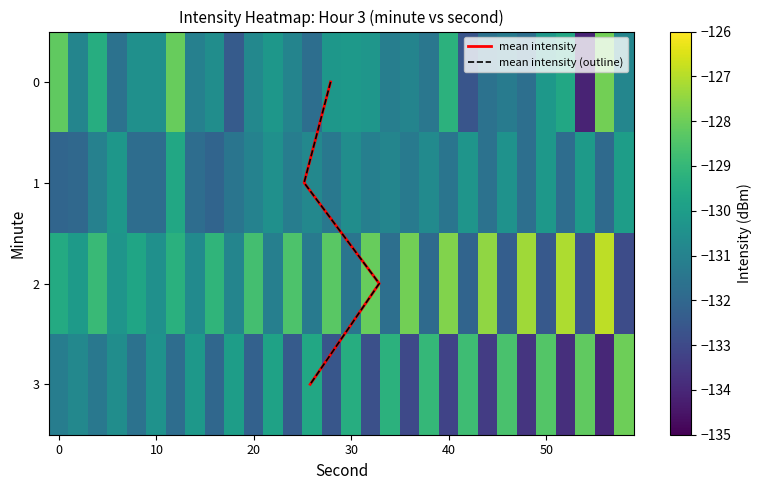

What is the difference between the highest and lowest values at 46?

3.7